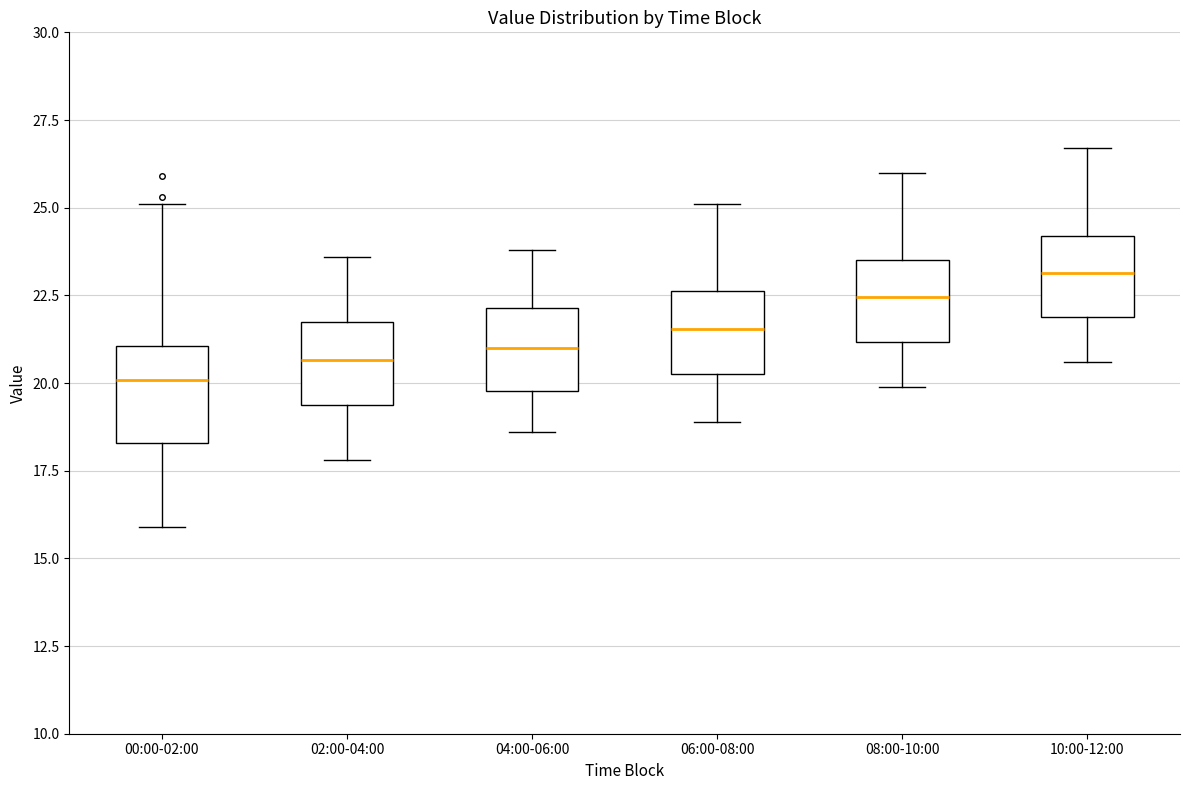

Reading left to right, transcribe this box plot: for each box, give where its median line is, the range the box spans, and where its two whiskers end, as read against the y-axis. The values are not printed on the chart, so give them approximately, as read against the axis.

00:00-02:00: median 20.0, box 18.5 to 21.0, whiskers 16.0 to 25.0
02:00-04:00: median 20.5, box 19.5 to 22.0, whiskers 18.0 to 23.5
04:00-06:00: median 21.0, box 20.0 to 22.0, whiskers 18.5 to 24.0
06:00-08:00: median 21.5, box 20.5 to 22.5, whiskers 19.0 to 25.0
08:00-10:00: median 22.5, box 21.0 to 23.5, whiskers 20.0 to 26.0
10:00-12:00: median 23.0, box 22.0 to 24.0, whiskers 20.5 to 26.5